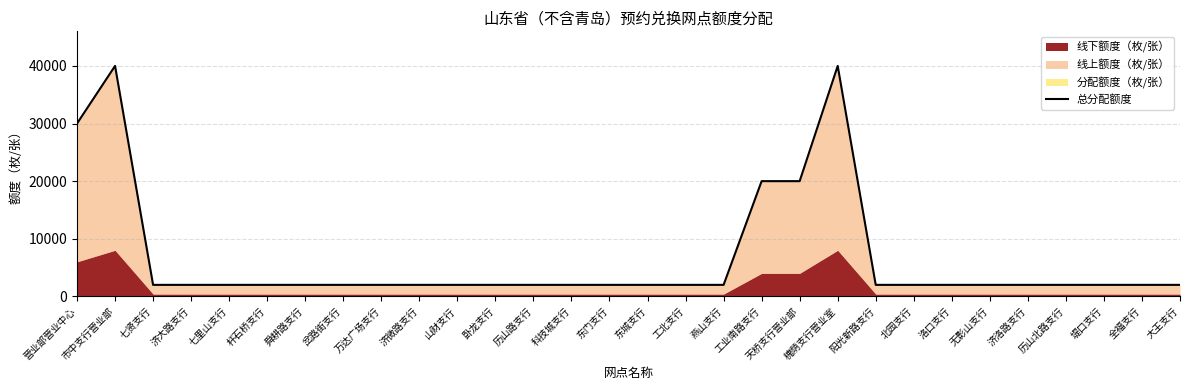

List the labels in order of value, smallest first.

七贤支行, 济大路支行, 七里山支行, 杆石桥支行, 舜耕路支行, 岔路街支行, 万达广场支行, 济微路支行, 山财支行, 卧龙支行, 历山路支行, 科技城支行, 东门支行, 东城支行, 工北支行, 燕山支行, 阳光新路支行, 北园支行, 洛口支行, 无影山支行, 济洛路支行, 历山北路支行, 堤口支行, 全福支行, 大王支行, 工业南路支行, 天桥支行营业部, 营业部营业中心, 市中支行营业部, 槐荫支行营业室